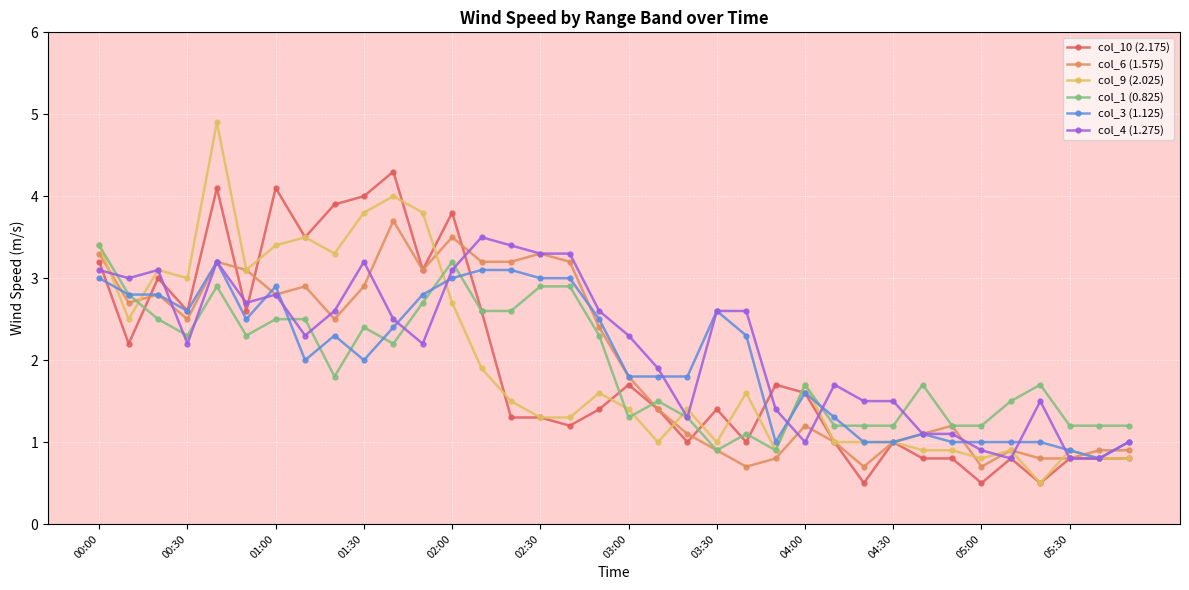

What is the maximum value for col_3 (1.125)?

3.2